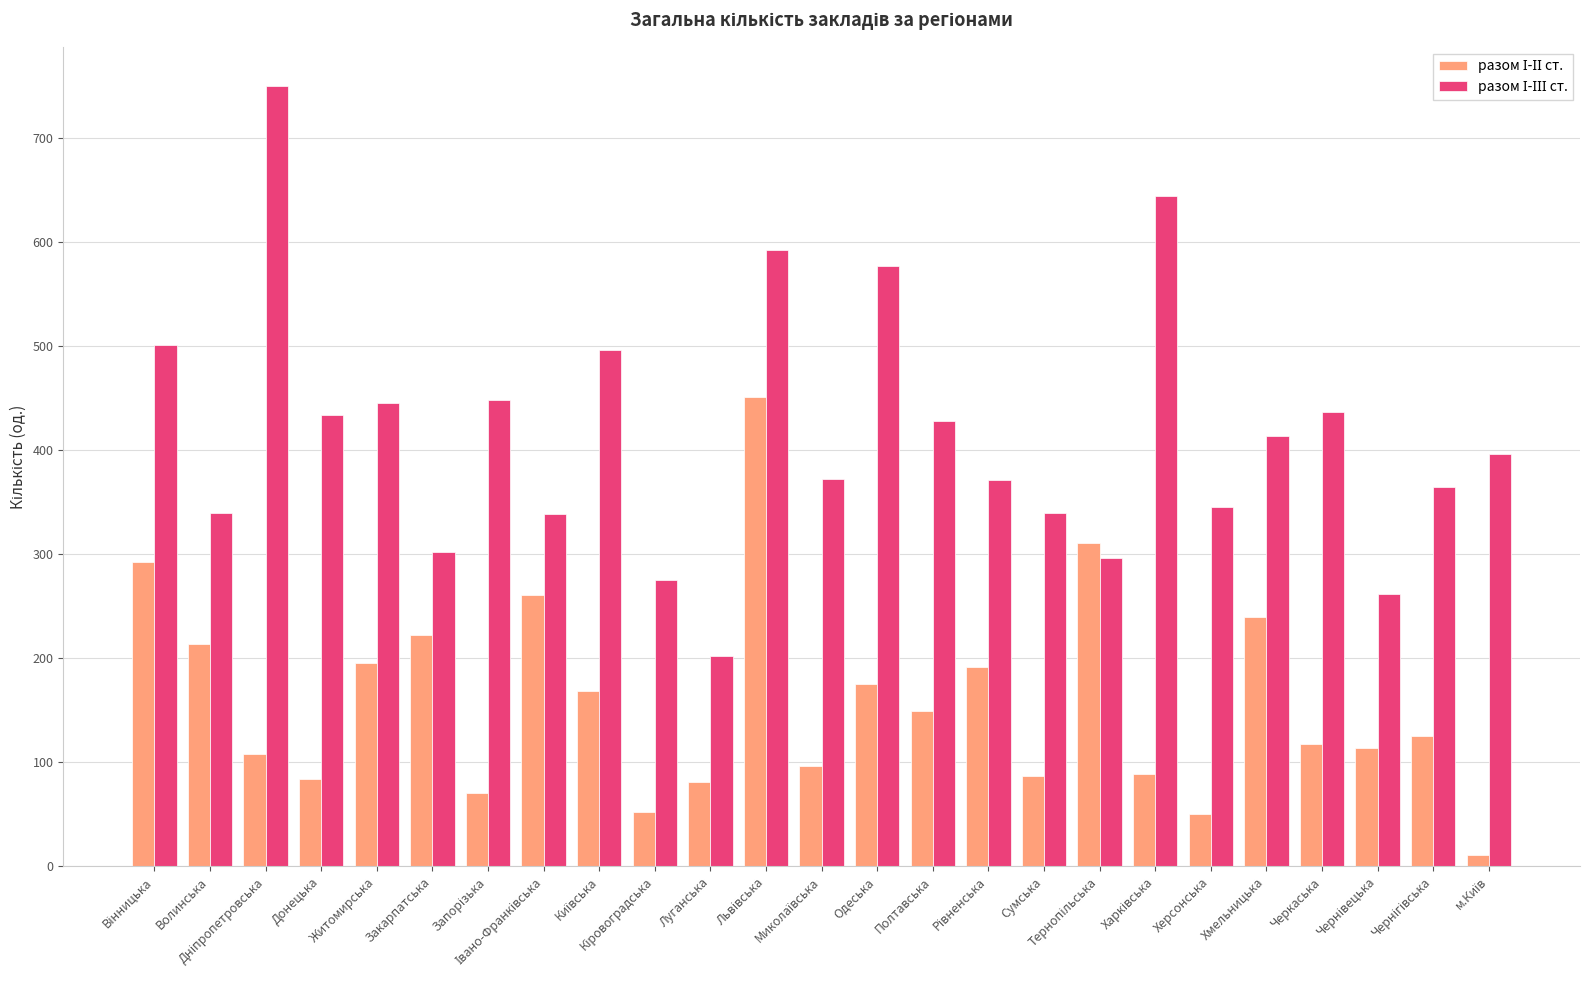

At how many categories does at least one series exceed 528?

4